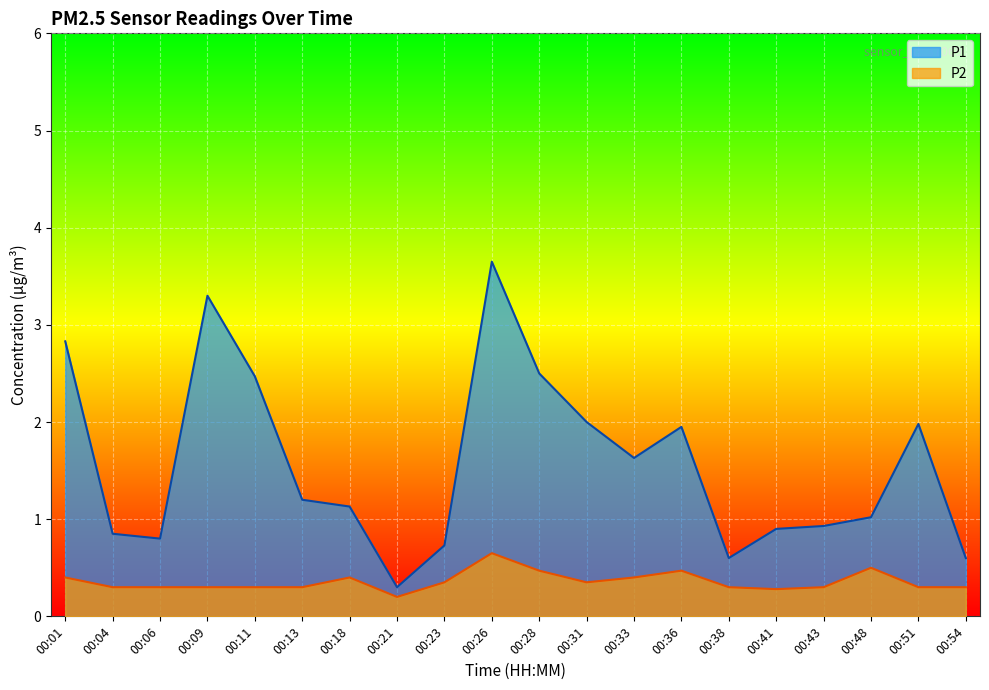

True or false: P2 has more than 0 points higher than both neighbors.

True